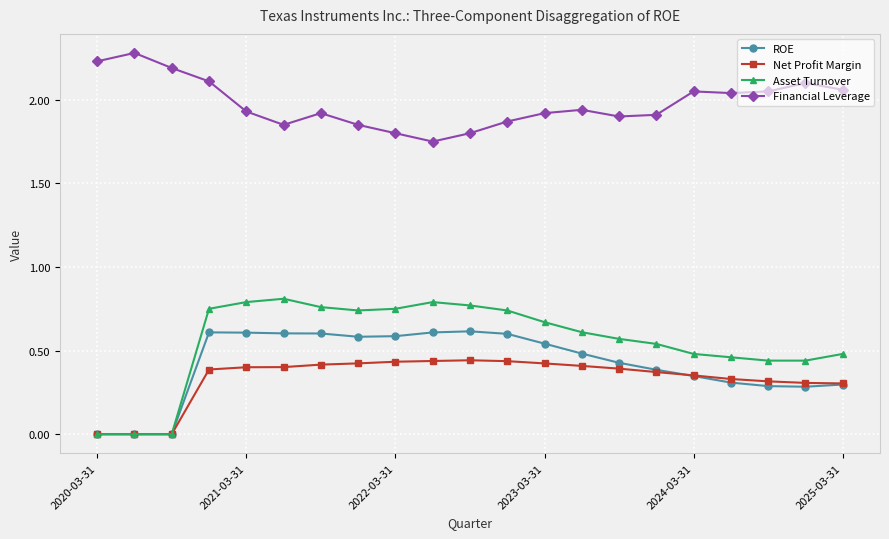

What is the maximum value shown in the chart?

2.3